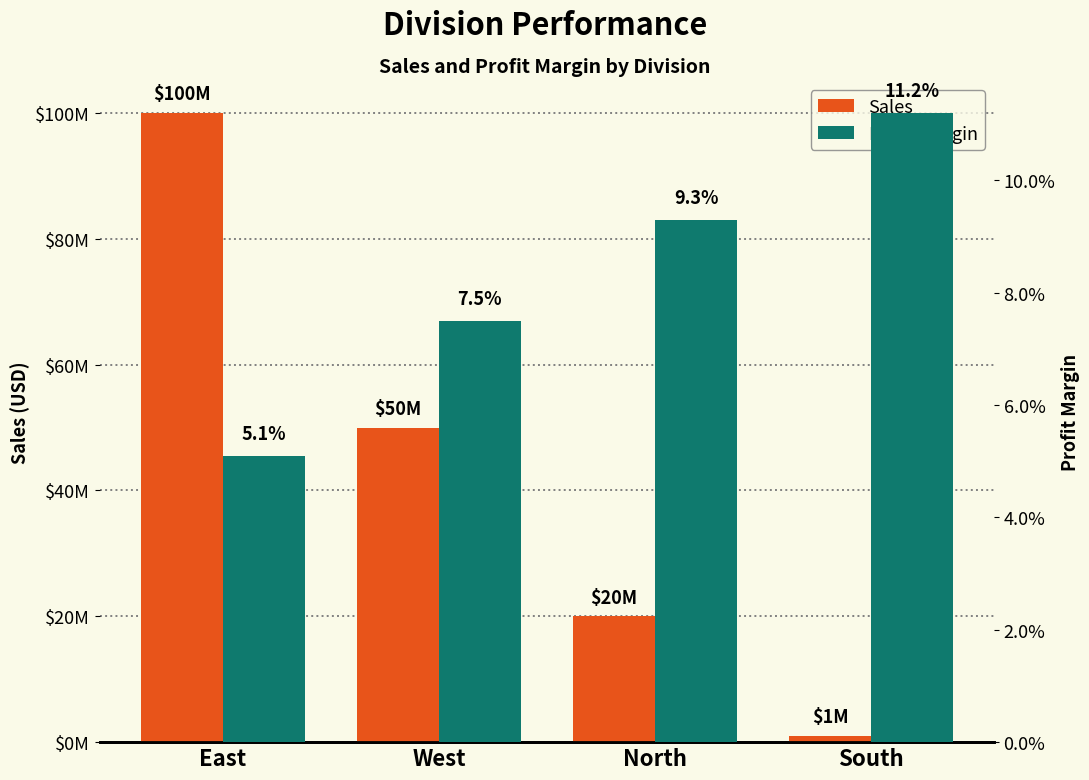

What is the difference between the highest and lowest values at East?

99999999.9